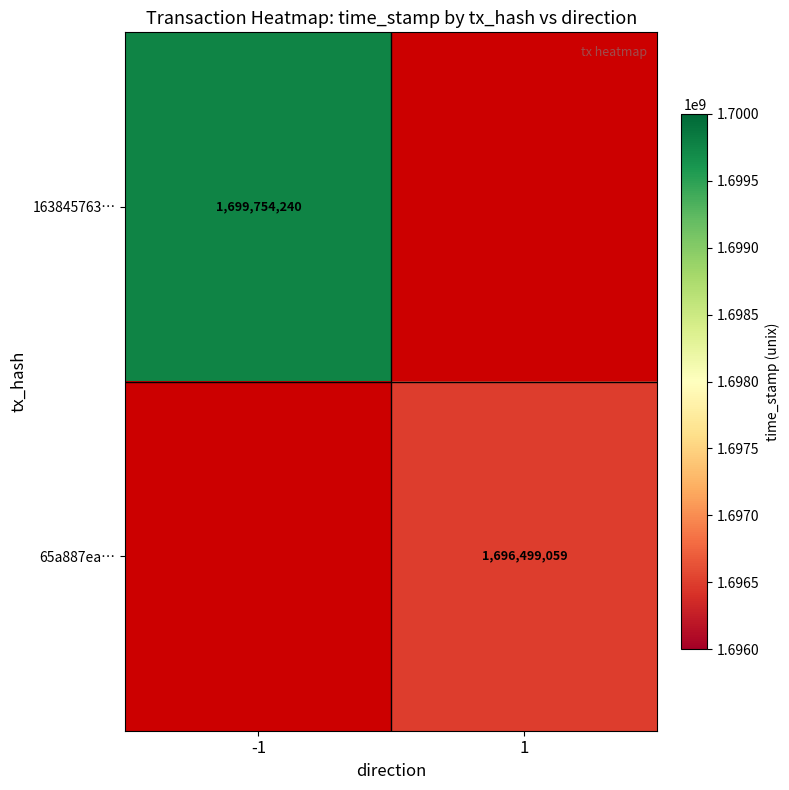

True or false: 65a887ea… has a value of 414962978 at 1.

False